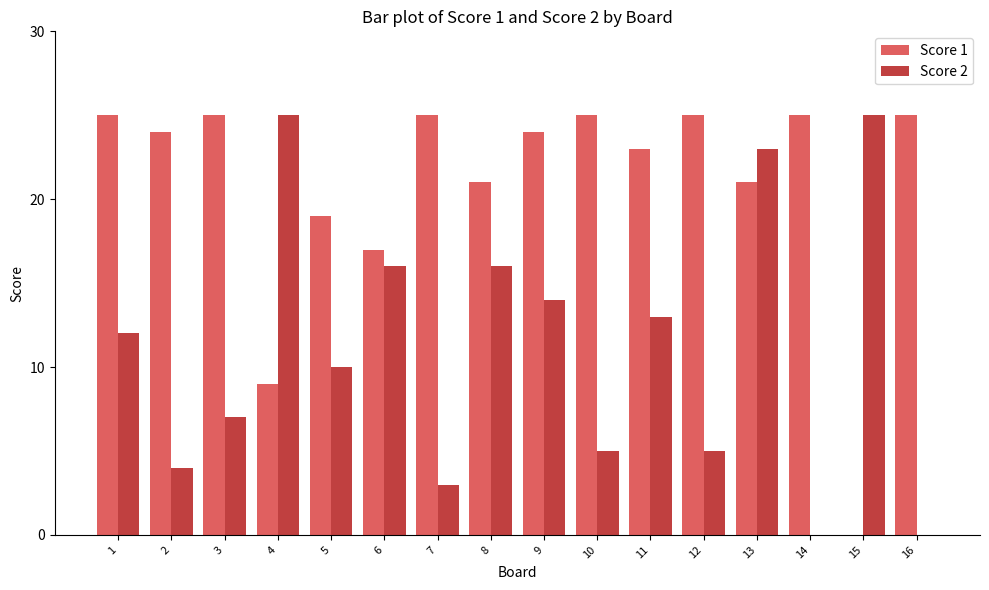

Where is Score 2 nearest to the value 12?

1